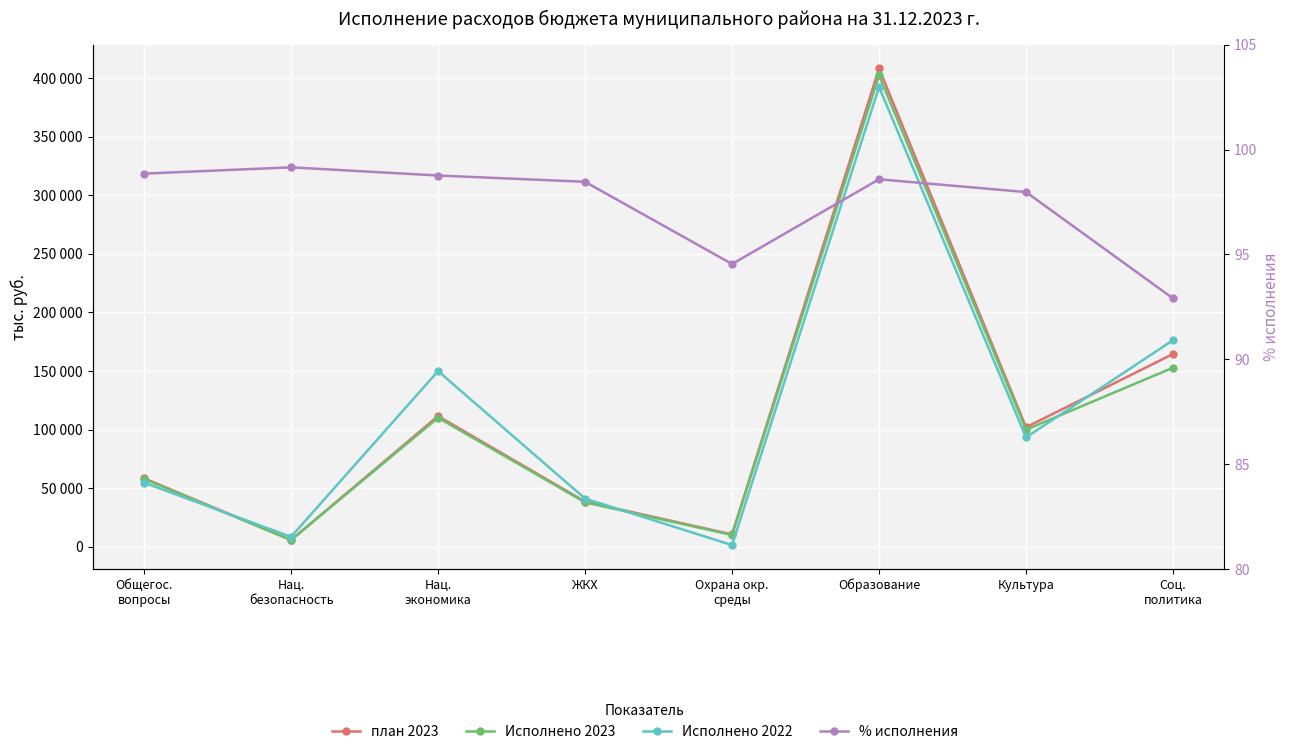

Reading left to right, list all the values displayed in this chart.

план 2023: 58472.3	5786.0	111543.6	38536.3	10578.0	408253.7	102016.3	164549.2
Исполнено 2023: 57802.5	5736.6	110161.3	37941.2	10000.0	402472.7	99946.0	152864.7
Исполнено 2022: 54710.2	8487.6	149958.8	41141.1	1422.9	392413.9	93353.1	176341.7
% исполнения: 98.8	99.2	98.8	98.5	94.5	98.6	98.0	92.9